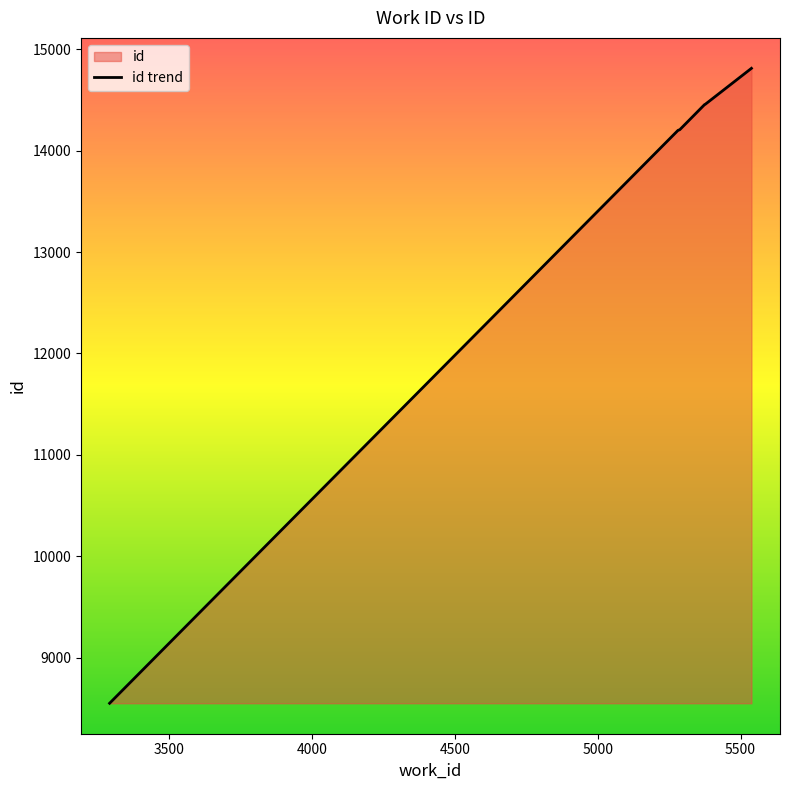

True or false: the data shows 14810 at 5538.

True